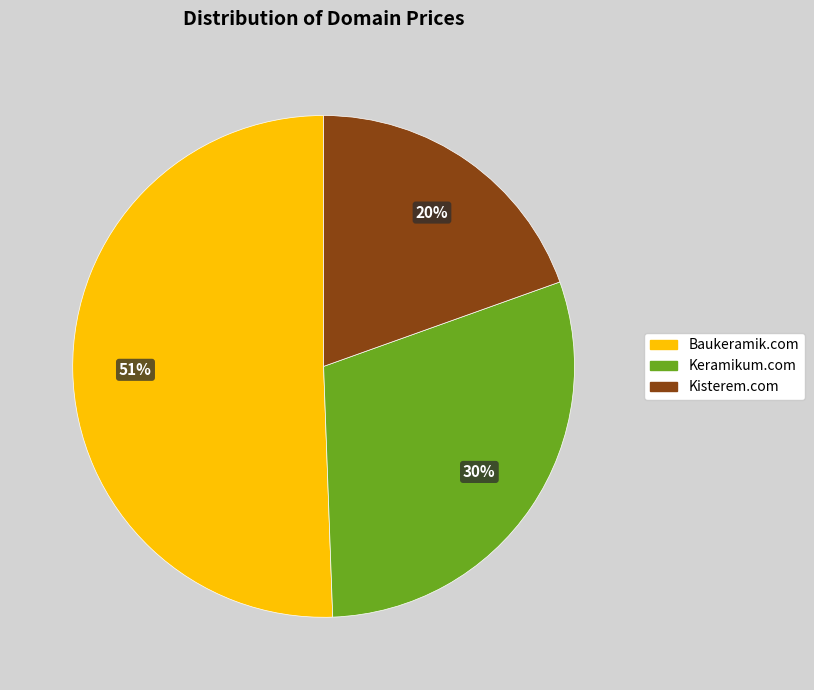

Rank the categories by value from highest to lowest.

Baukeramik.com, Keramikum.com, Kisterem.com